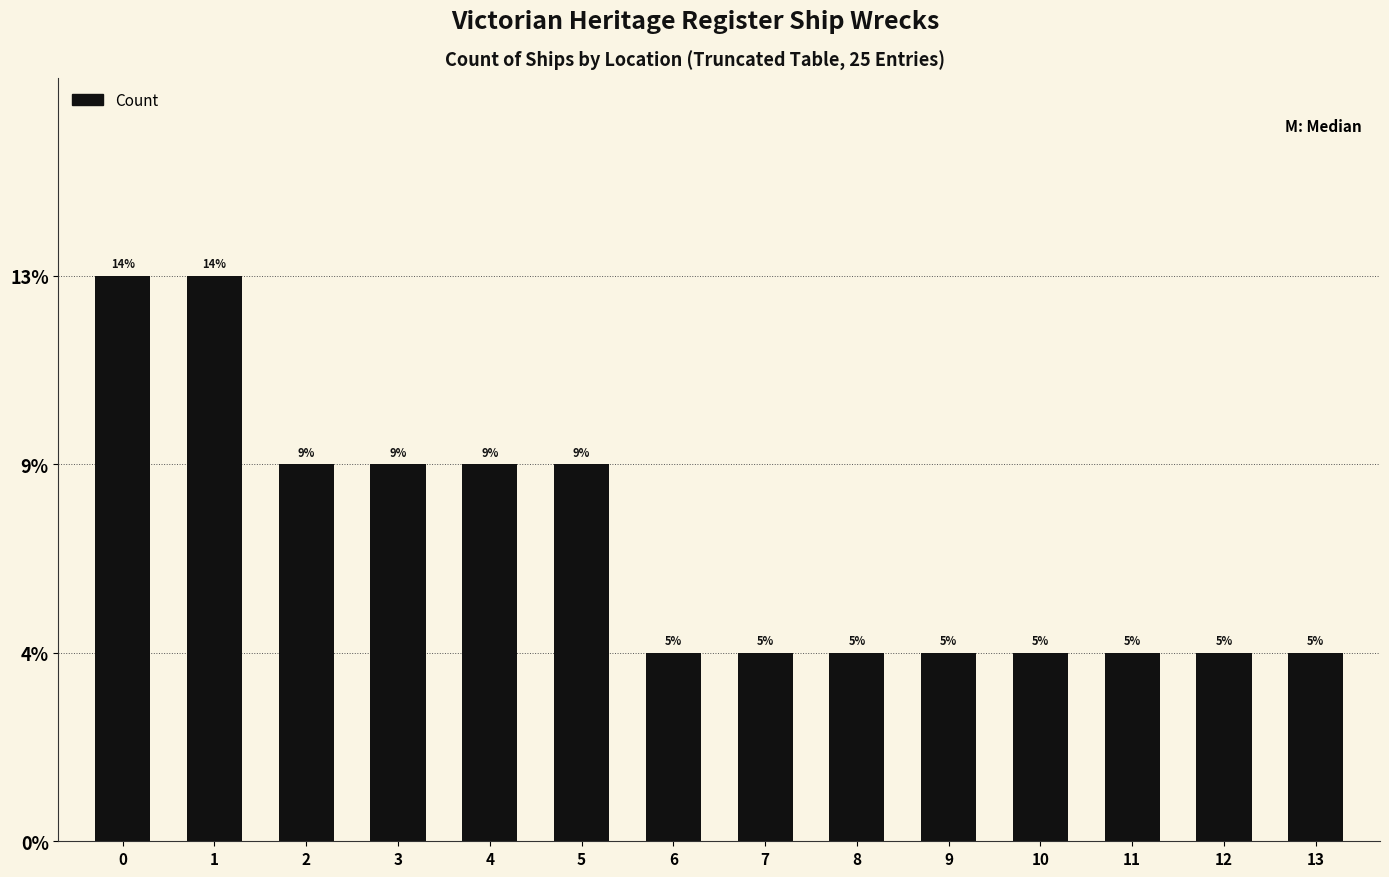

Does the chart contain any negative values?

No